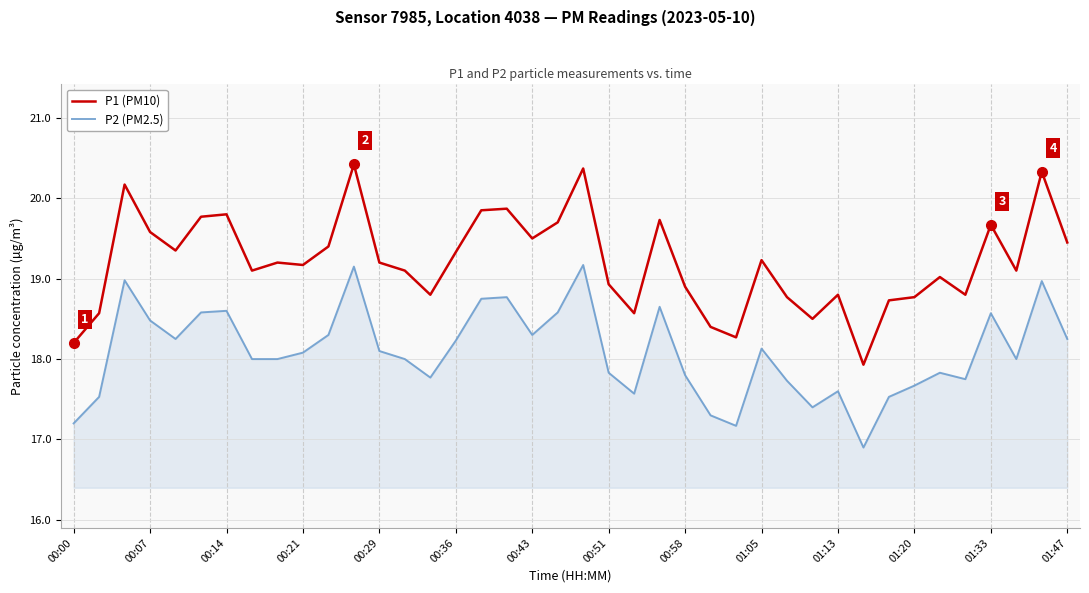

True or false: P1 (PM10) and P2 (PM2.5) intersect in this chart.

False